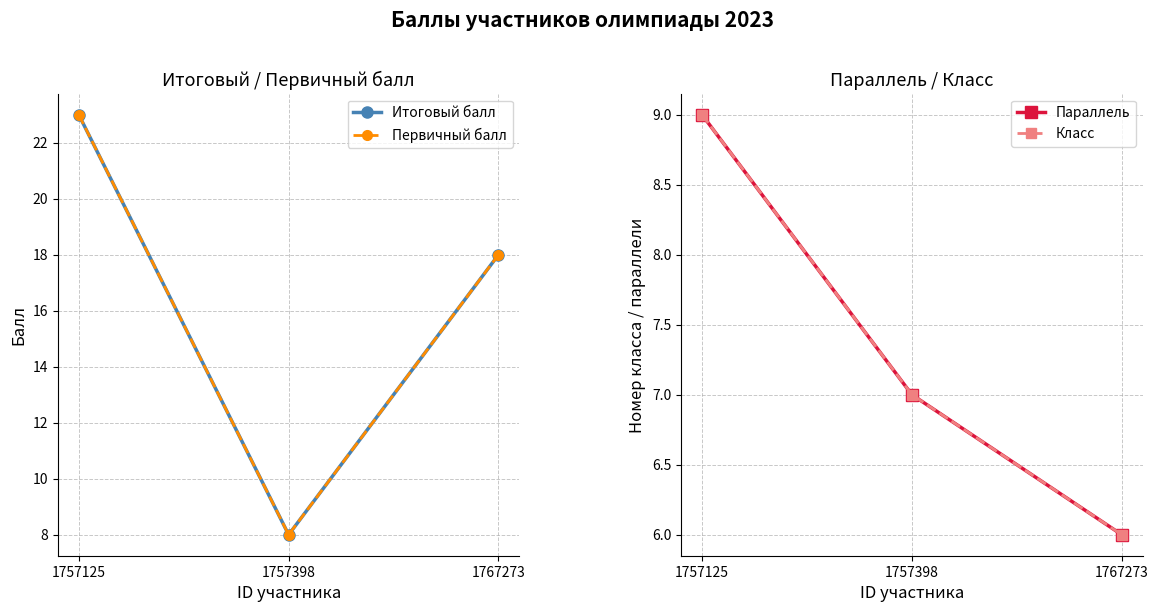

Which has a higher value, 1757125 or 1767273?

1757125